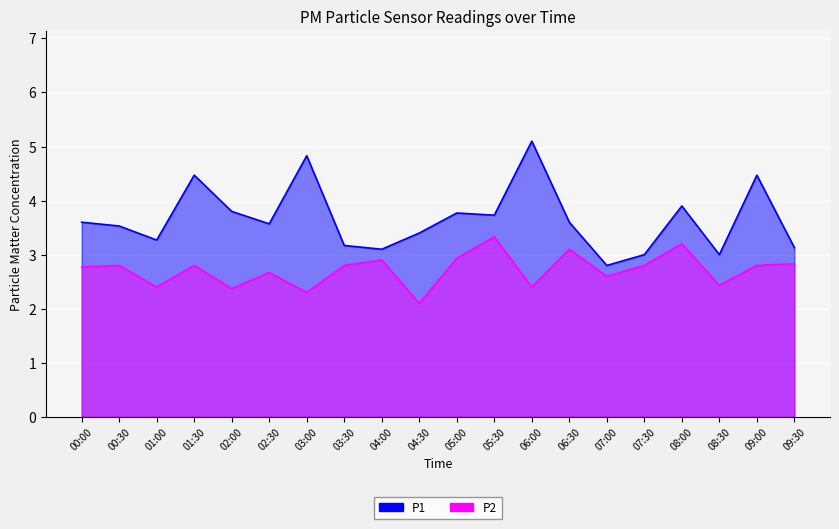

Reading right to left, list all the values displayed in this chart.

P1: 3.1	4.5	3.0	3.9	3.0	2.8	3.6	5.1	3.7	3.8	3.4	3.1	3.2	4.8	3.6	3.8	4.5	3.3	3.5	3.6
P2: 2.8	2.8	2.4	3.2	2.8	2.6	3.1	2.4	3.3	2.9	2.1	2.9	2.8	2.3	2.7	2.4	2.8	2.4	2.8	2.8